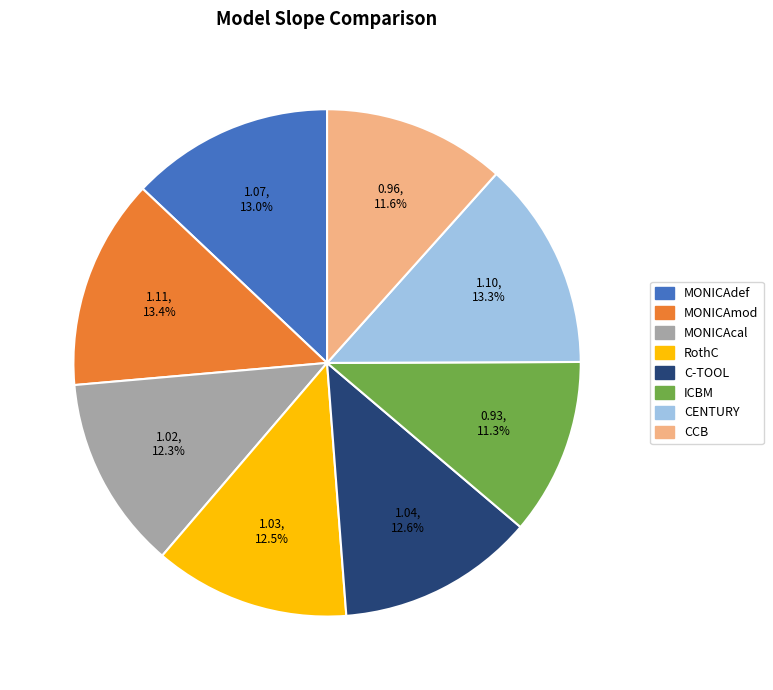

True or false: MONICAcal accounts for 22% of the total.

False